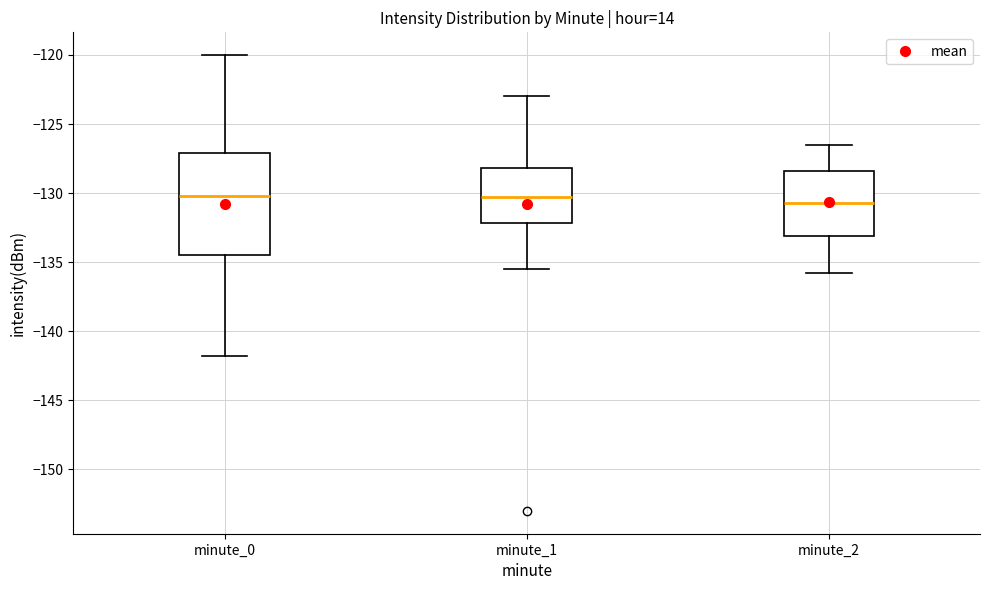

Reading left to right, read every box against the y-axis: the position of its median line, the range the box covers, and the ends of its whiskers. The values are not printed on the chart, so give them approximately, as read against the axis.

minute_0: median -130.0, box -134.5 to -127.0, whiskers -142.0 to -120.0
minute_1: median -130.5, box -132.0 to -128.0, whiskers -135.5 to -123.0
minute_2: median -130.5, box -133.0 to -128.5, whiskers -136.0 to -126.5